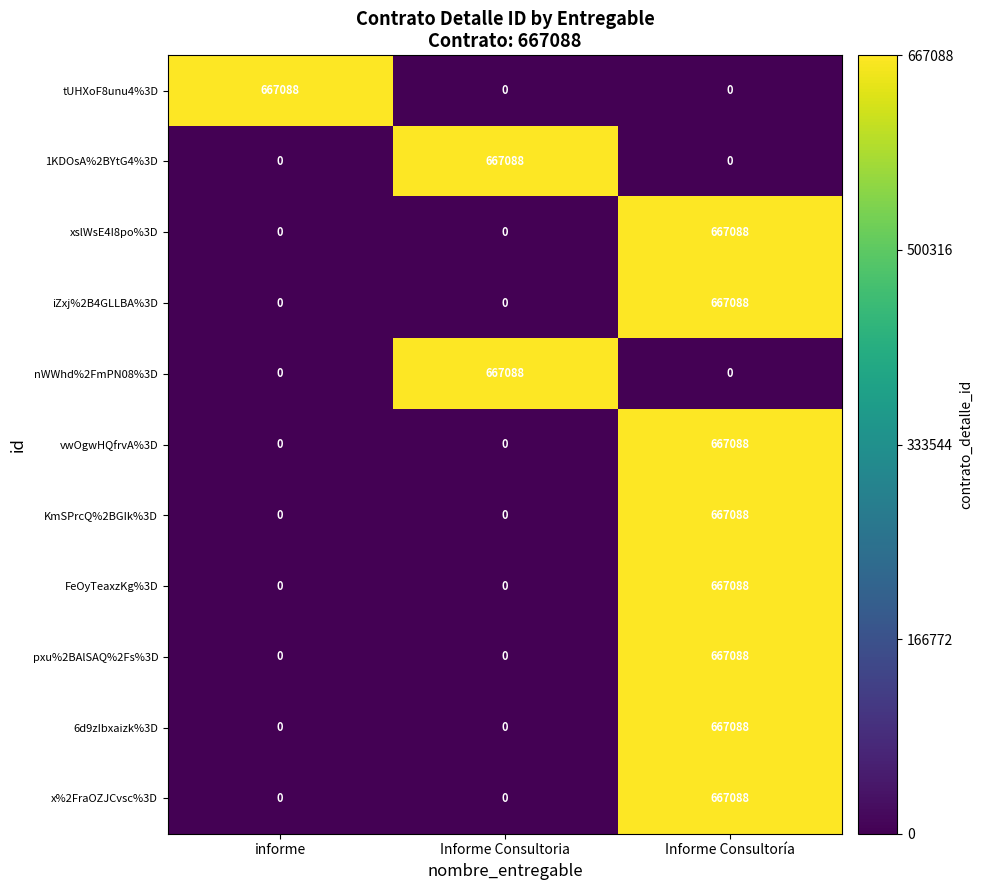

What is the spread (max minus min) of values at Informe Consultoria?

667088